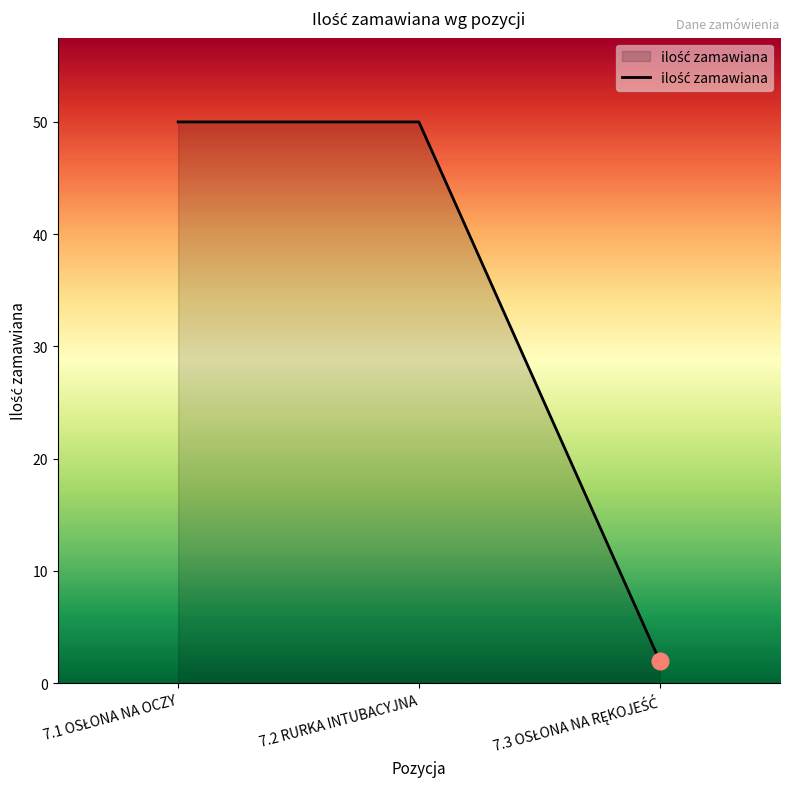

The chart shows a value of 23 at 7.2 RURKA INTUBACYJNA. True or false?

False